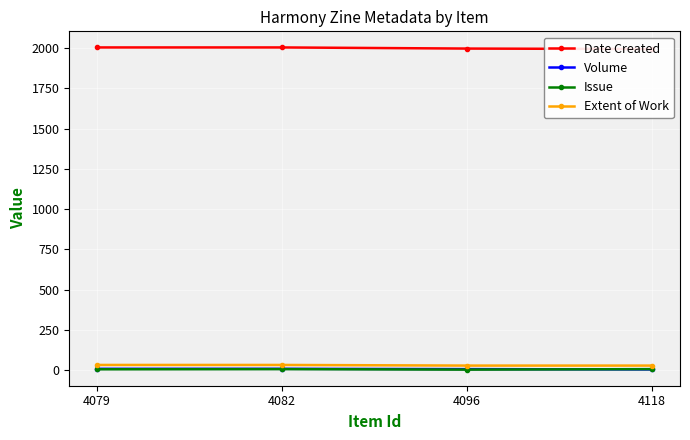

Which category has the lowest value in the Volume series?

4118